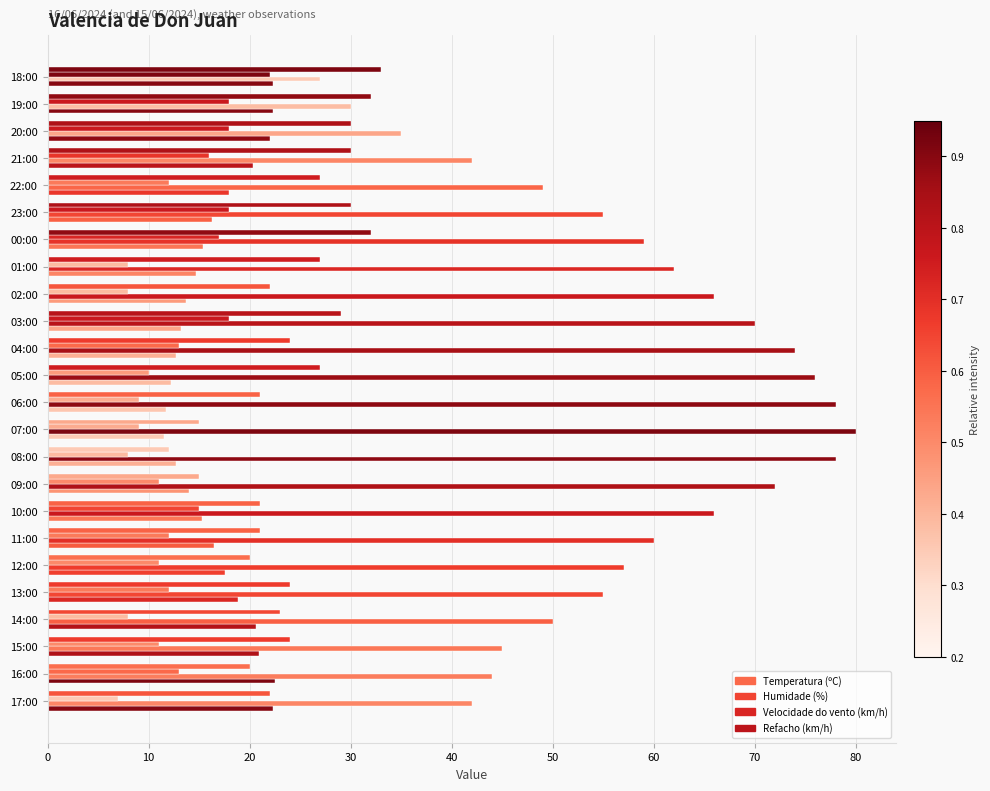

What is the lowest value of the Temperatura (ºC) series?

11.5